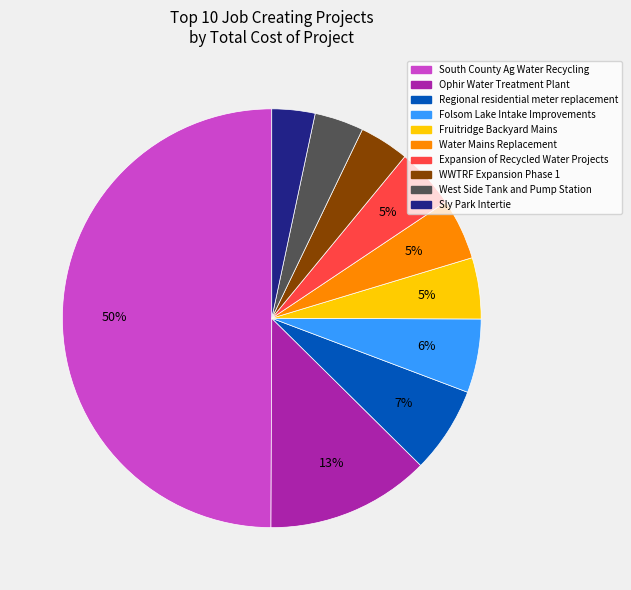

To the nearest percent, what is the average slice percentage?

10%